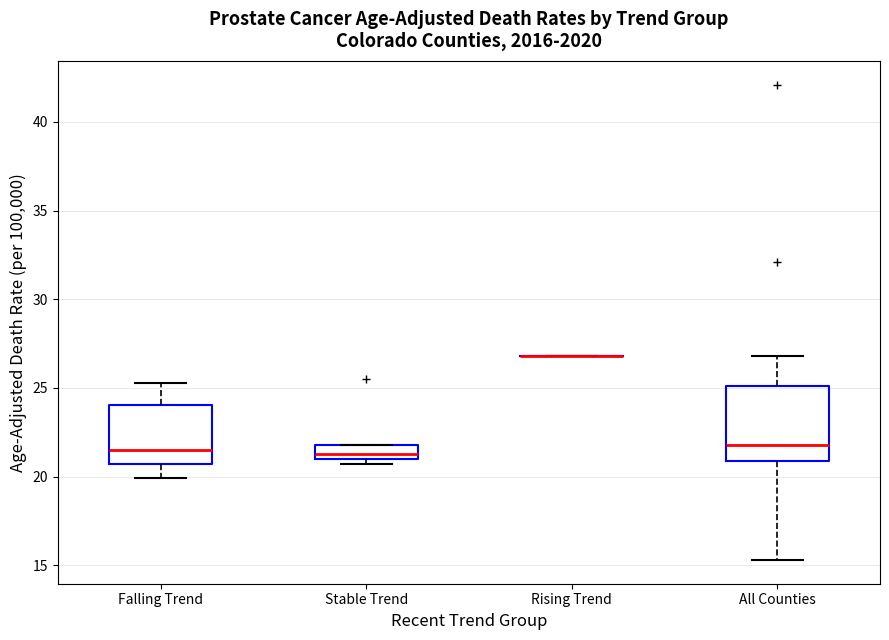

Reading left to right, transcribe this box plot: for each box, give where its median line is, the range the box spans, and where its two whiskers end, as read against the y-axis. The values are not printed on the chart, so give them approximately, as read against the axis.

Falling Trend: median 21.5, box 20.5 to 24.0, whiskers 20.0 to 25.5
Stable Trend: median 21.5, box 21.0 to 22.0, whiskers 20.5 to 22.0
Rising Trend: box collapsed to a line at 27.0, whiskers 27.0 to 27.0
All Counties: median 22.0, box 21.0 to 25.0, whiskers 15.5 to 27.0